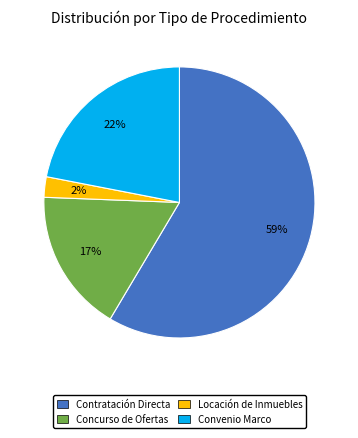

Approximately how many times larger is the value at Locación de Inmuebles compared to Convenio Marco?

0.1